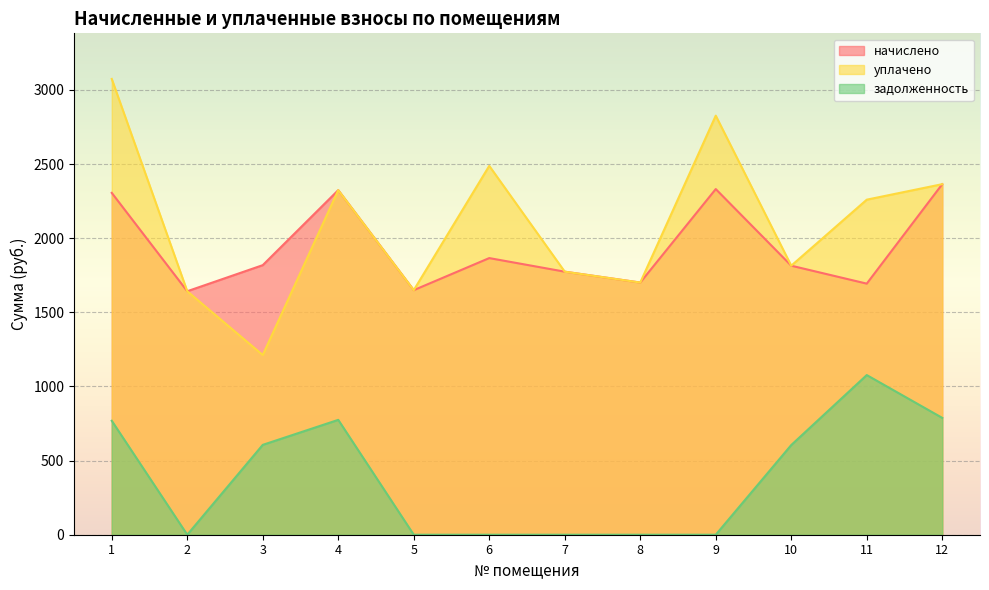

True or false: уплачено and начислено cross at least once.

False